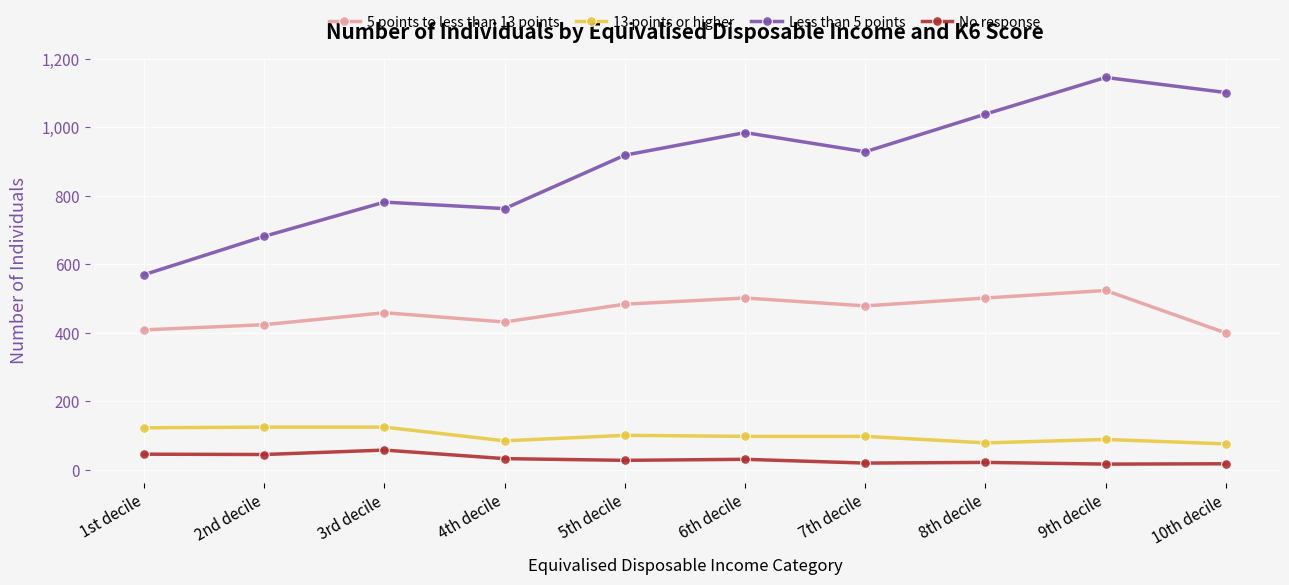

At which category does Less than 5 points reach its first local valley?

4th decile